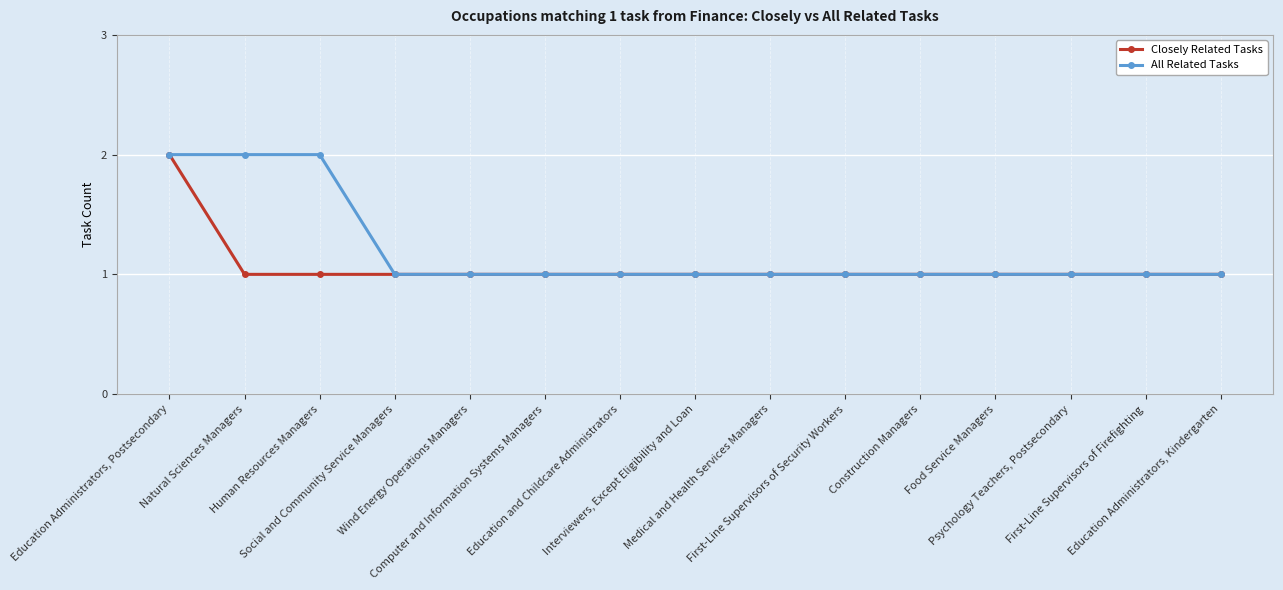

What is the average value of the All Related Tasks series?

1